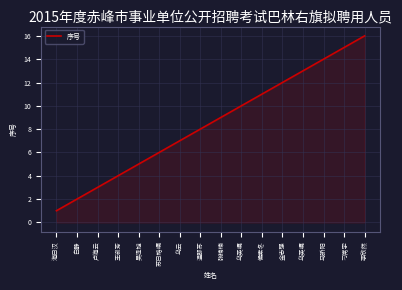

What is the difference between the maximum and minimum values?

15